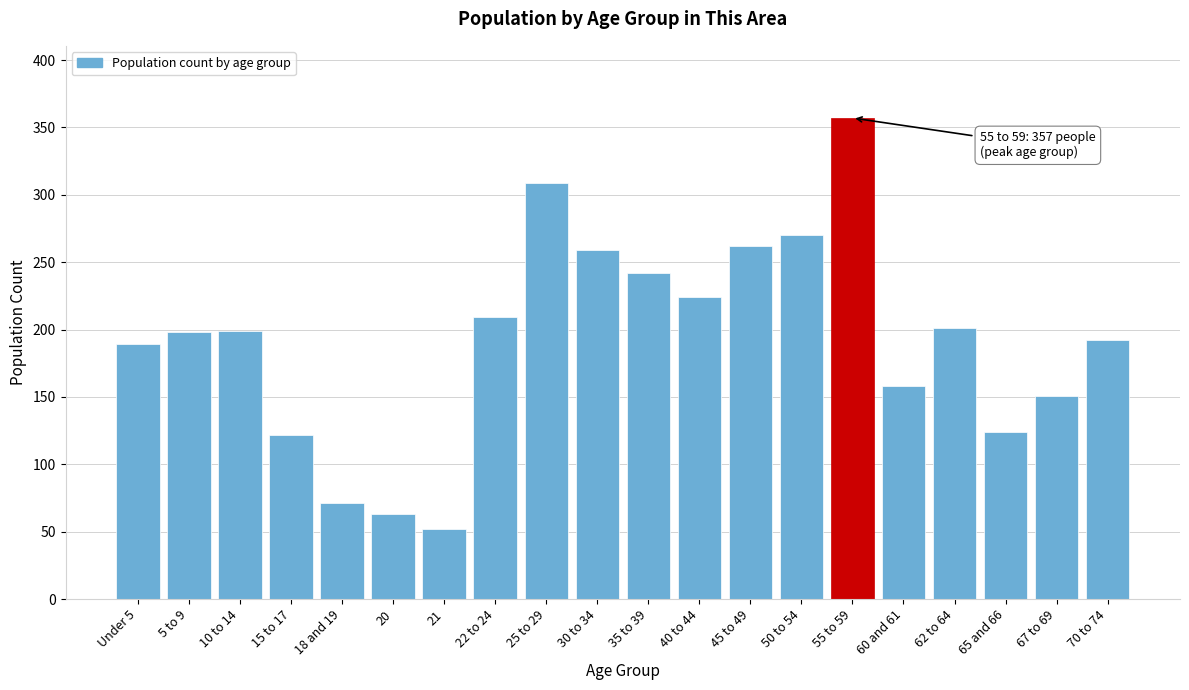

Read the value at Under 5, to the nearest 10.

190